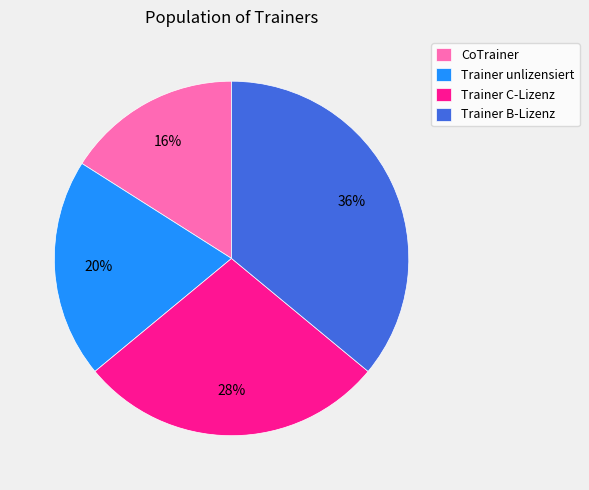

Is it true that Trainer C-Lizenz is 28% of the pie?

True